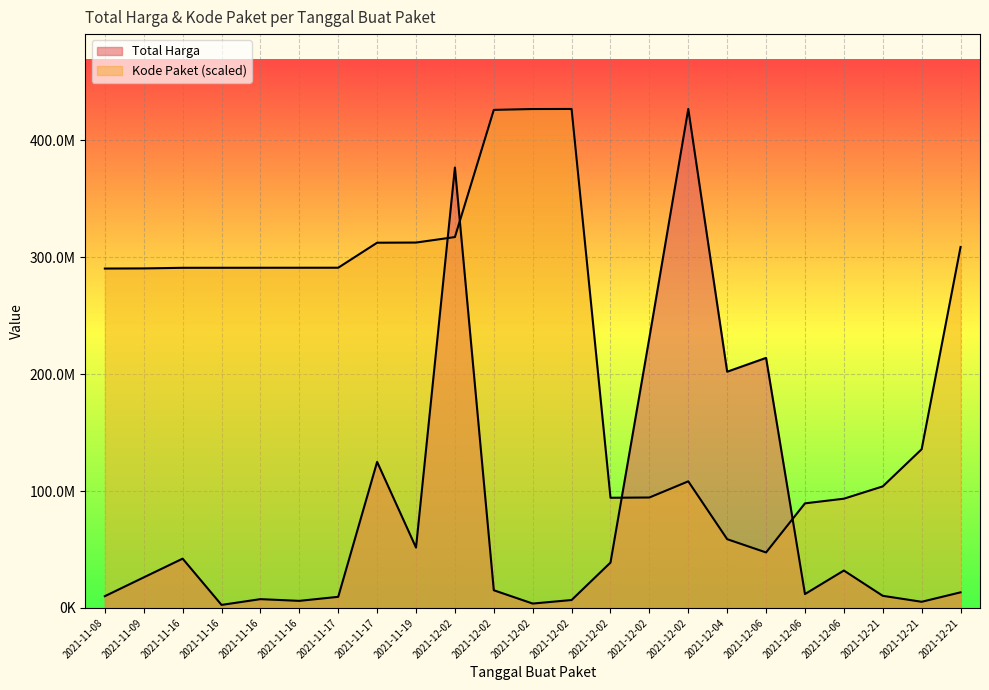

What is the value of the Kode Paket point at the 5th from the left?

290861543.5